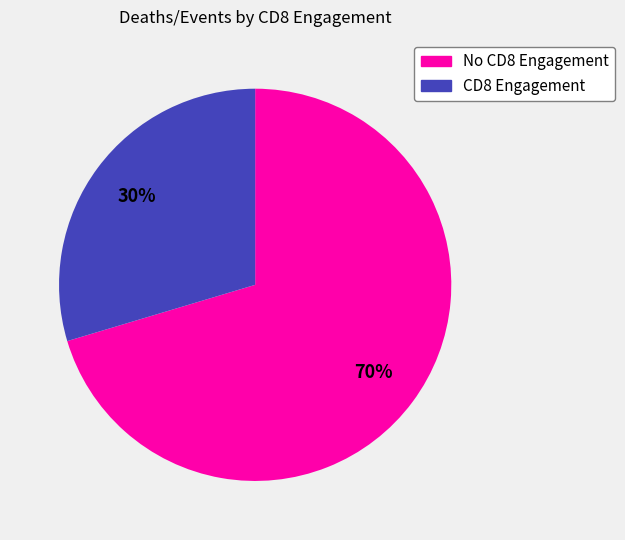

How many slices are in this pie chart?

2